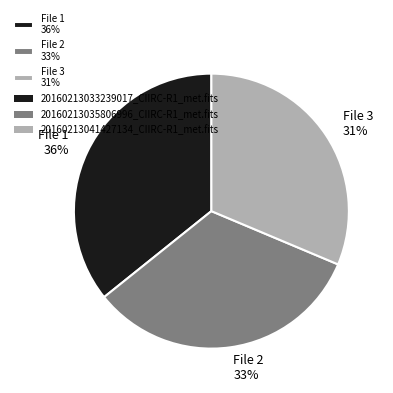

Is the sum of File 2 33% and File 1 36% greater than half?

Yes